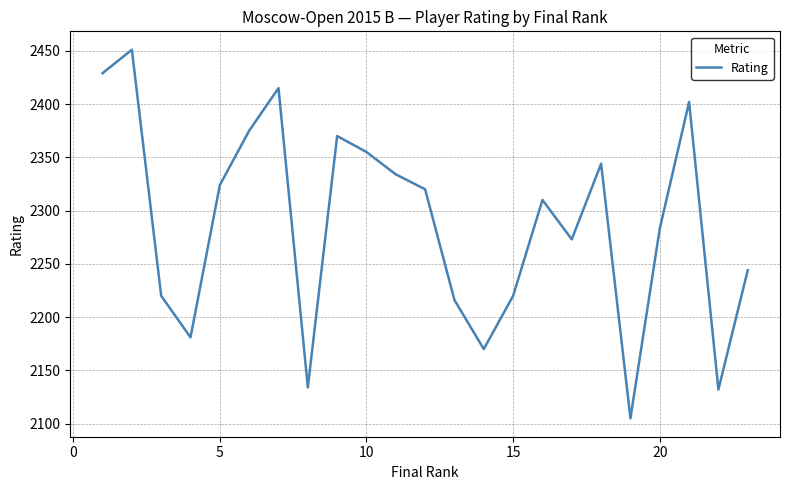

What is the difference between the maximum and minimum values?

346